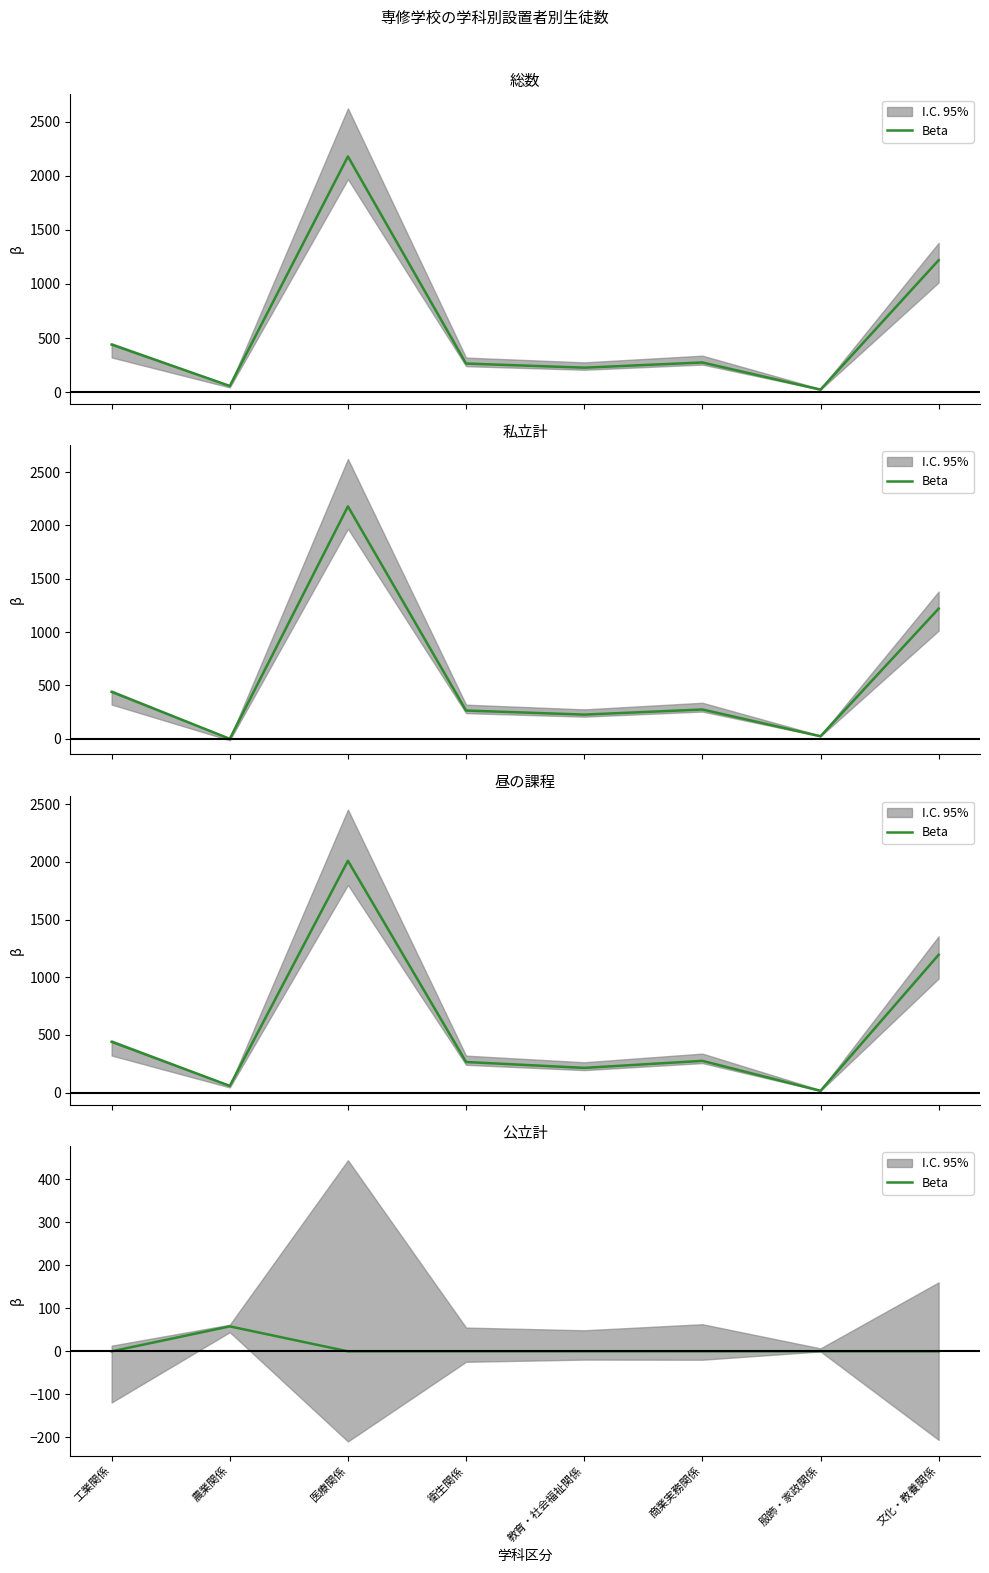

Is this an area chart (filled region under the line)?

No